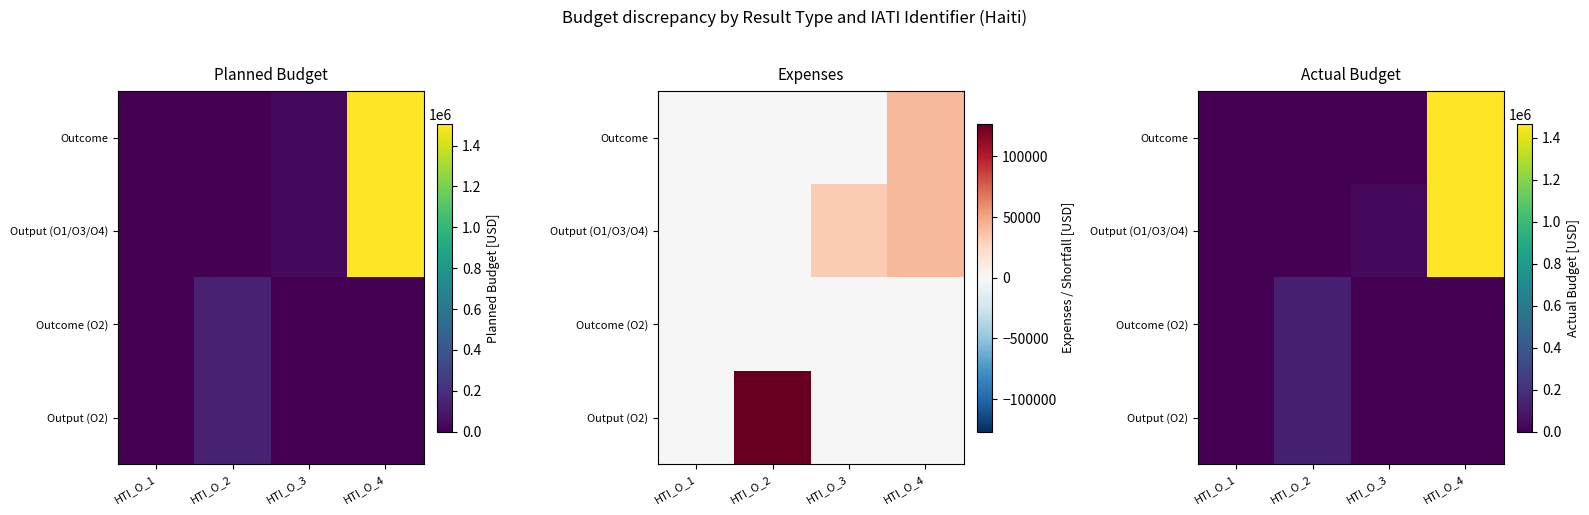

How many values in Outcome are above zero?

1